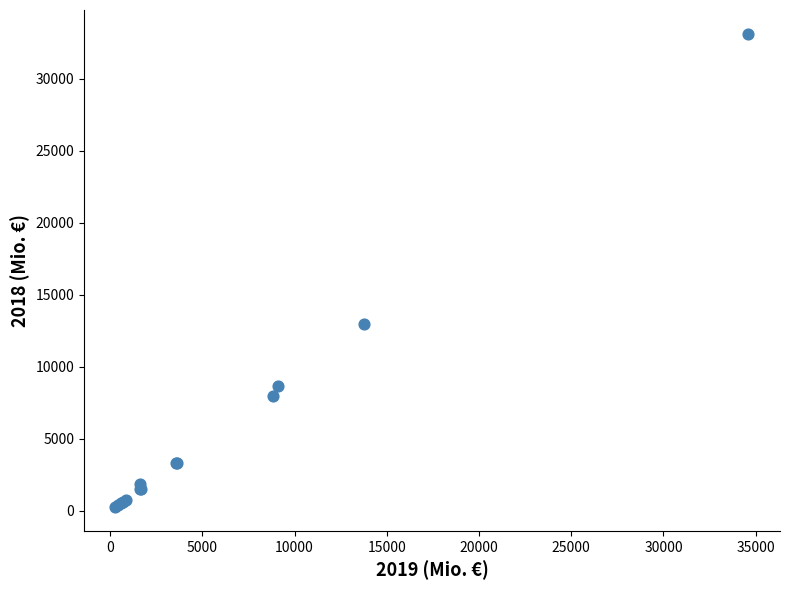

What Y value in the scatter plot is closest to 16693?

12968.8